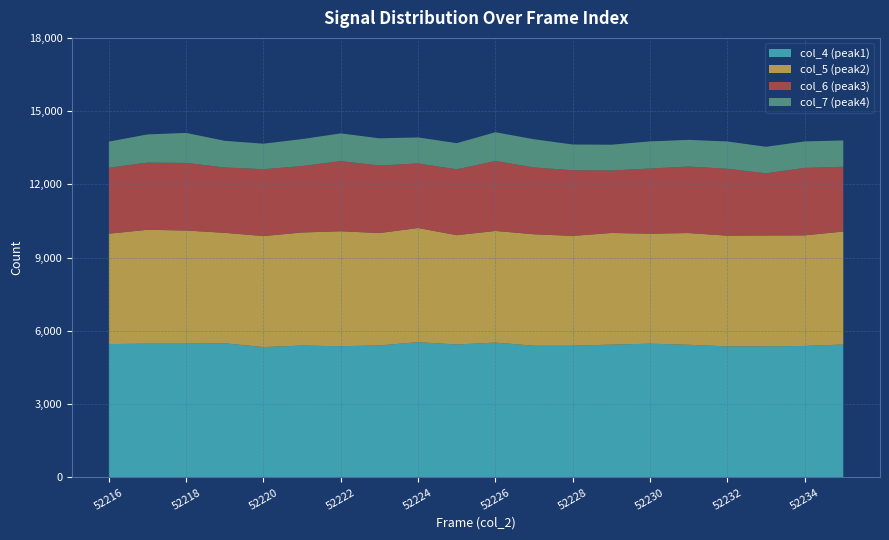

Reading left to right, list all the values displayed in this chart.

col_4 (peak1): 52216=5462	52217=5480	52218=5480	52219=5494	52220=5341	52221=5402	52222=5375	52223=5407	52224=5542	52225=5445	52226=5524	52227=5396	52228=5396	52229=5441	52230=5479	52231=5434	52232=5369	52233=5369	52234=5386	52235=5446
col_5 (peak2): 52216=4521	52217=4663	52218=4633	52219=4524	52220=4545	52221=4631	52222=4708	52223=4602	52224=4674	52225=4477	52226=4572	52227=4564	52228=4497	52229=4571	52230=4505	52231=4575	52232=4534	52233=4540	52234=4528	52235=4625
col_6 (peak3): 52216=2700	52217=2752	52218=2768	52219=2676	52220=2738	52221=2720	52222=2872	52223=2766	52224=2644	52225=2697	52226=2864	52227=2734	52228=2688	52229=2559	52230=2667	52231=2724	52232=2738	52233=2547	52234=2762	52235=2653
col_7 (peak4): 52216=1069	52217=1153	52218=1228	52219=1091	52220=1044	52221=1104	52222=1134	52223=1113	52224=1064	52225=1071	52226=1177	52227=1156	52228=1054	52229=1055	52230=1111	52231=1091	52232=1118	52233=1085	52234=1085	52235=1077